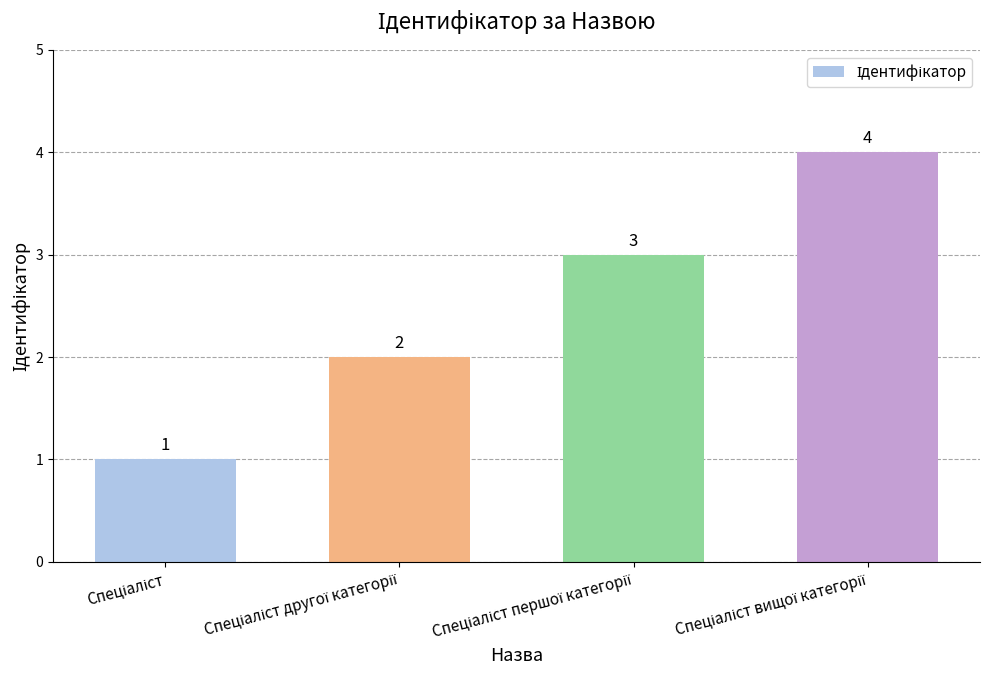

Reading right to left, extract all data points from this chart.

4	3	2	1